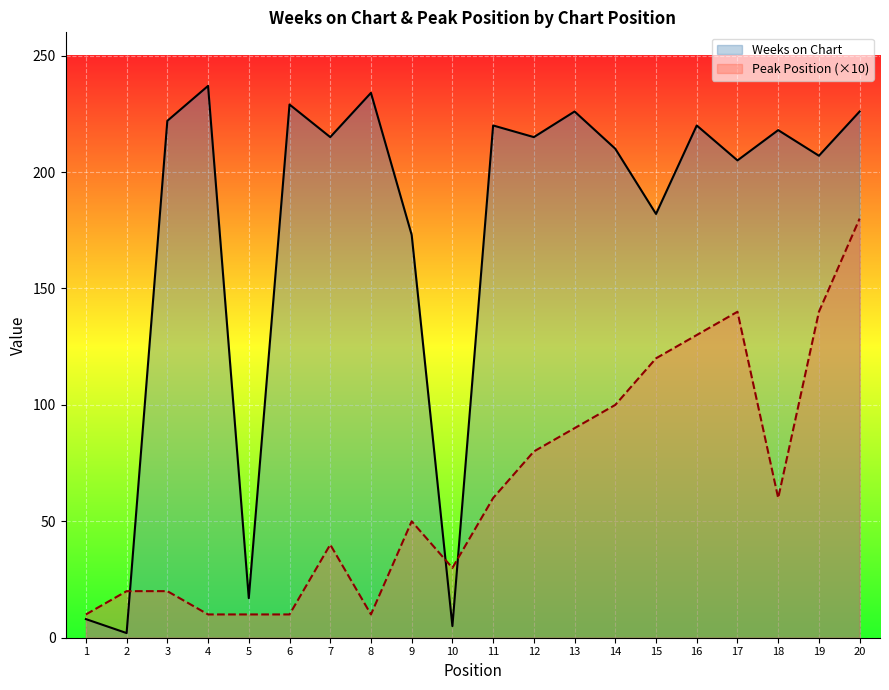

The Peak Position series shows 10 at 8. True or false?

True